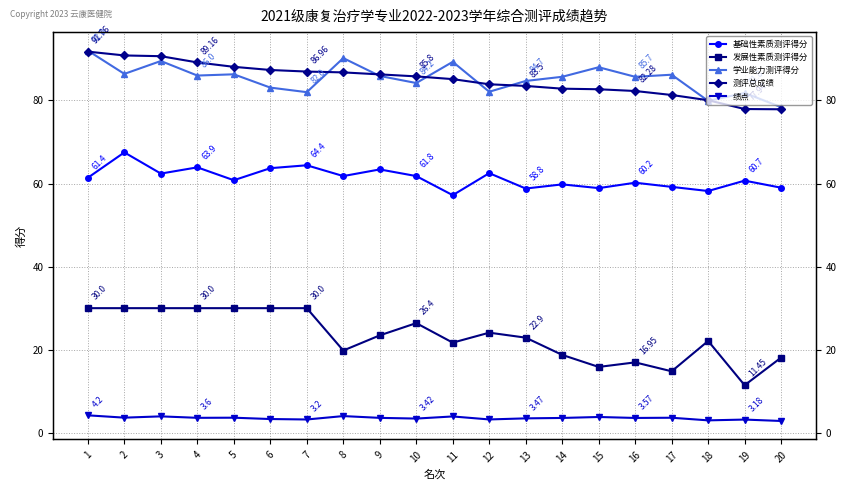

Rank the categories by 基础性素质测评得分 value from lowest to highest.

11, 18, 13, 15, 20, 17, 14, 16, 19, 5, 1, 8, 10, 3, 12, 9, 6, 4, 7, 2